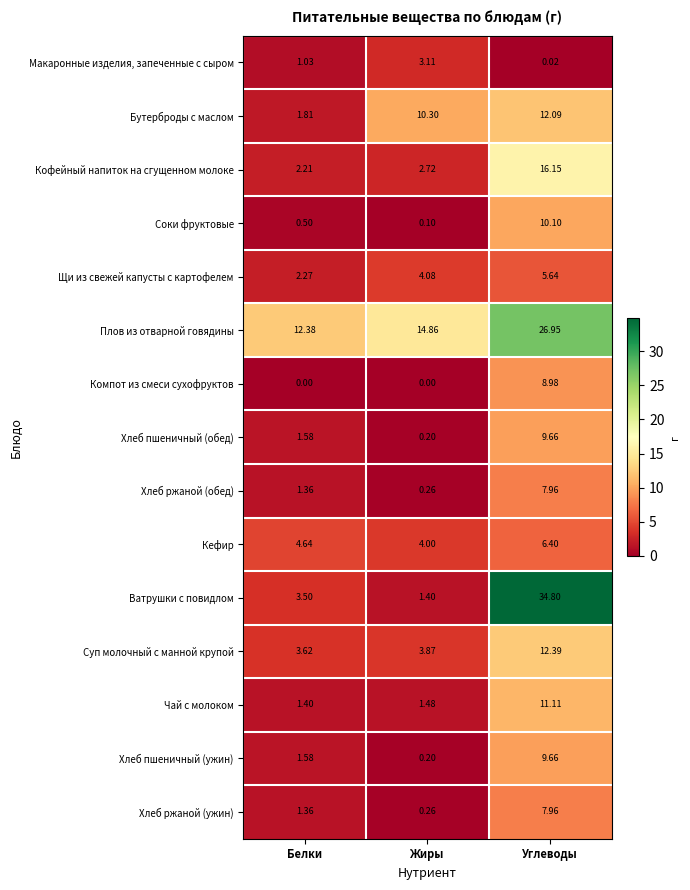

List the labels in order of Хлеб ржаной (ужин) value, smallest first.

Жиры, Белки, Углеводы